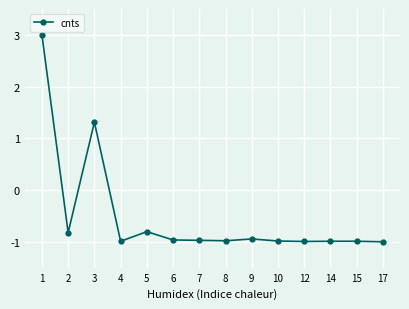

The chart shows a value of 1.3 at 3. True or false?

True